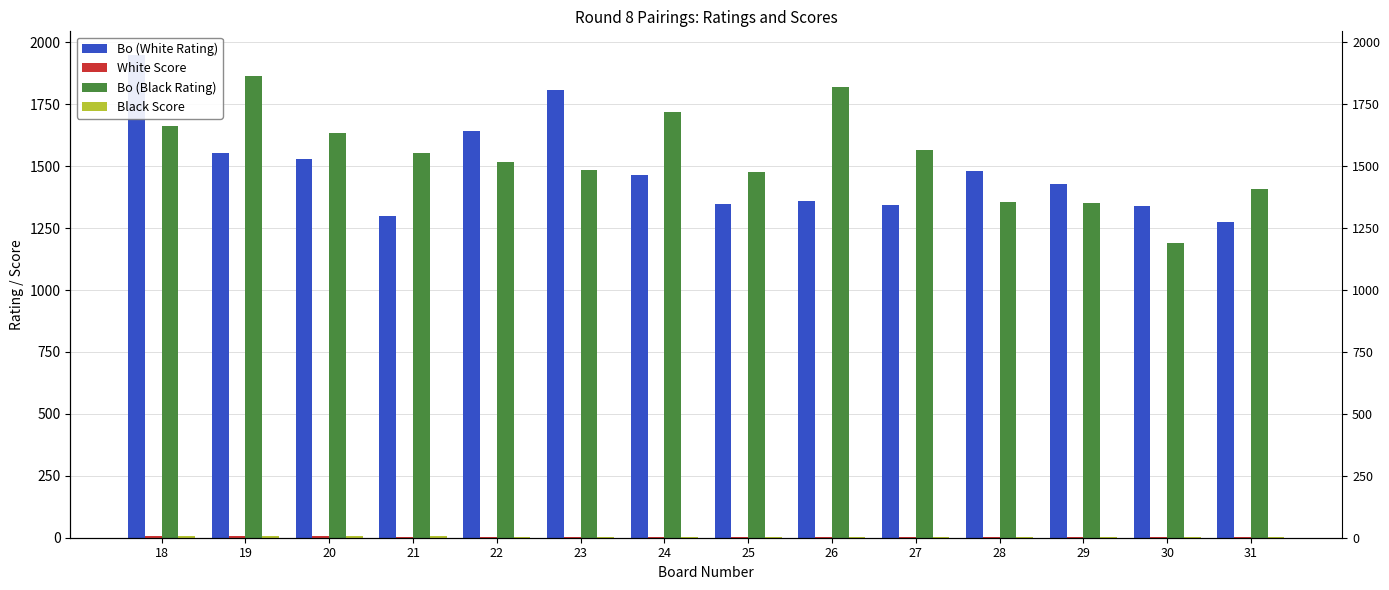

Is the value of Bo (White Rating) at 29 greater than the value of White Score at 21?

Yes